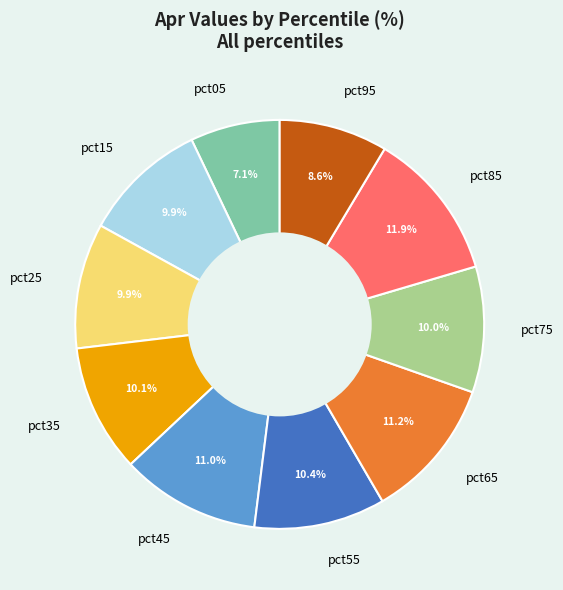

What percentage is the pct85 slice, to the nearest percent?

12%